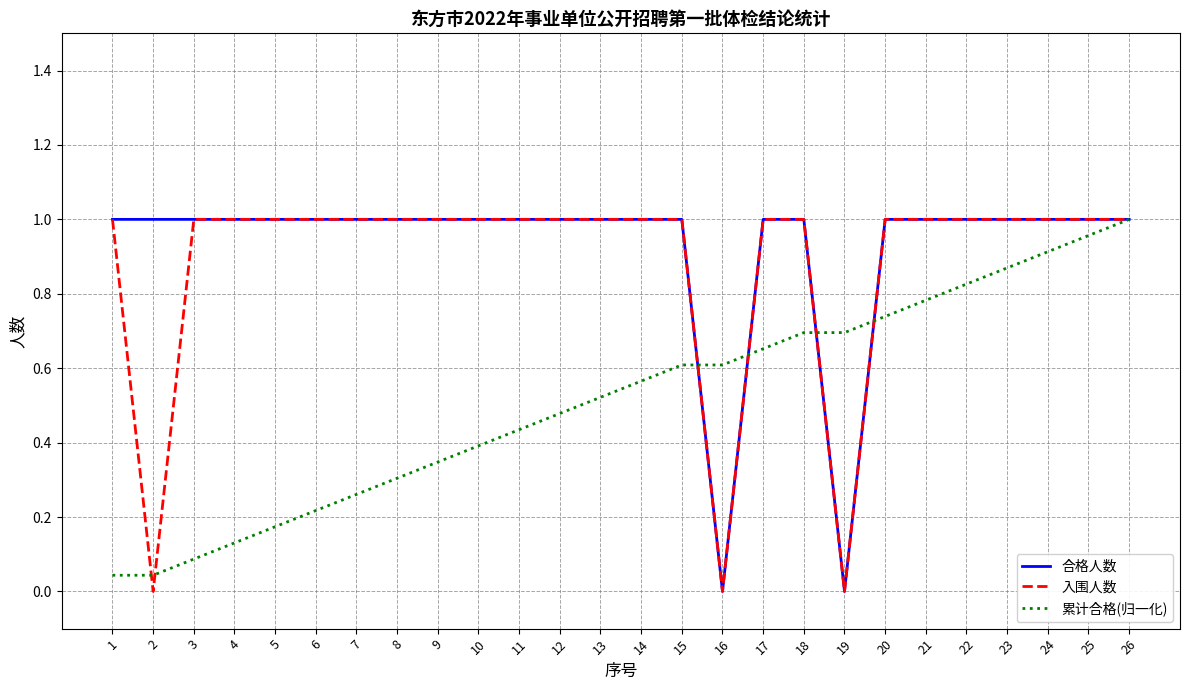

What is the total value across all series at 9?

2.3